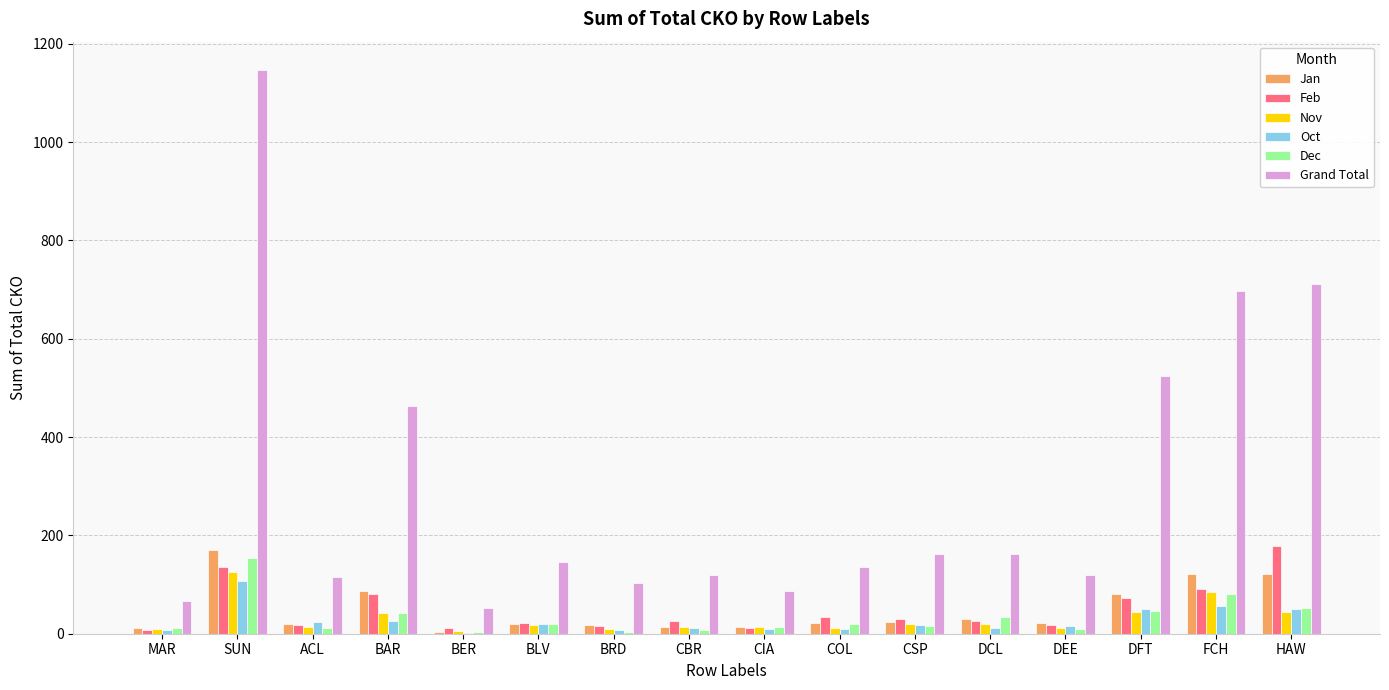

Where does the Feb series first go above 26?

SUN